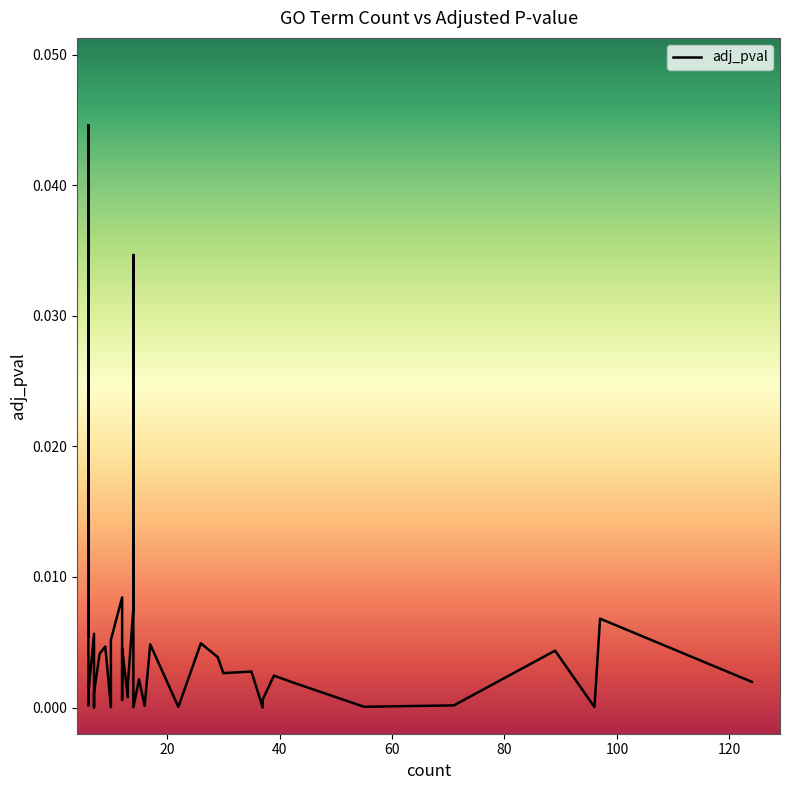

The value at 38 is 0.0. True or false?

False